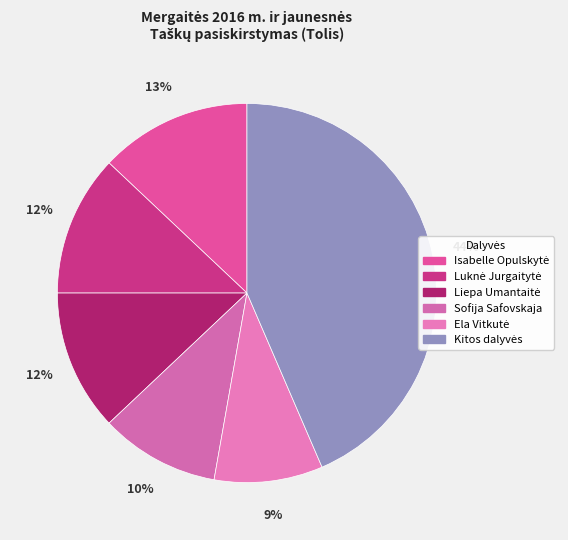

How many segments does this pie chart have?

6